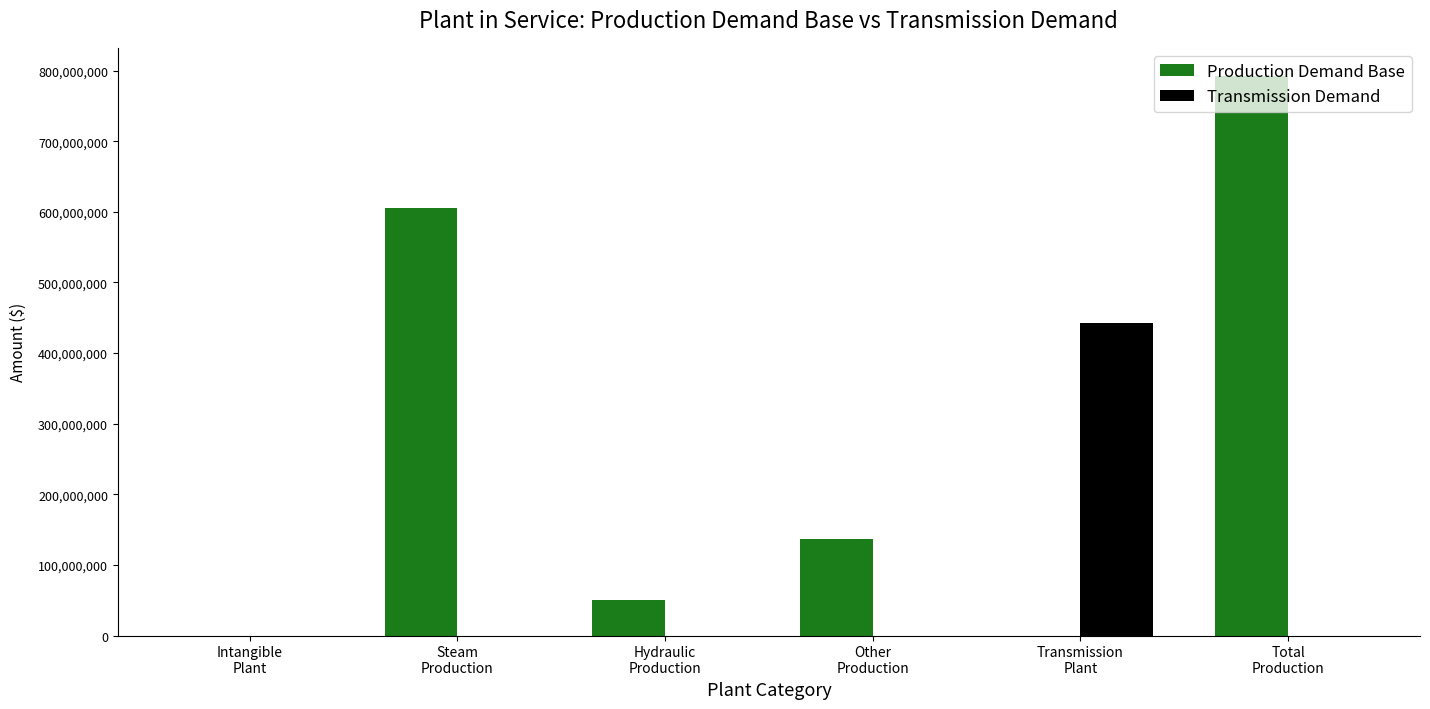

Which series has the largest total across all categories?

Production Demand Base